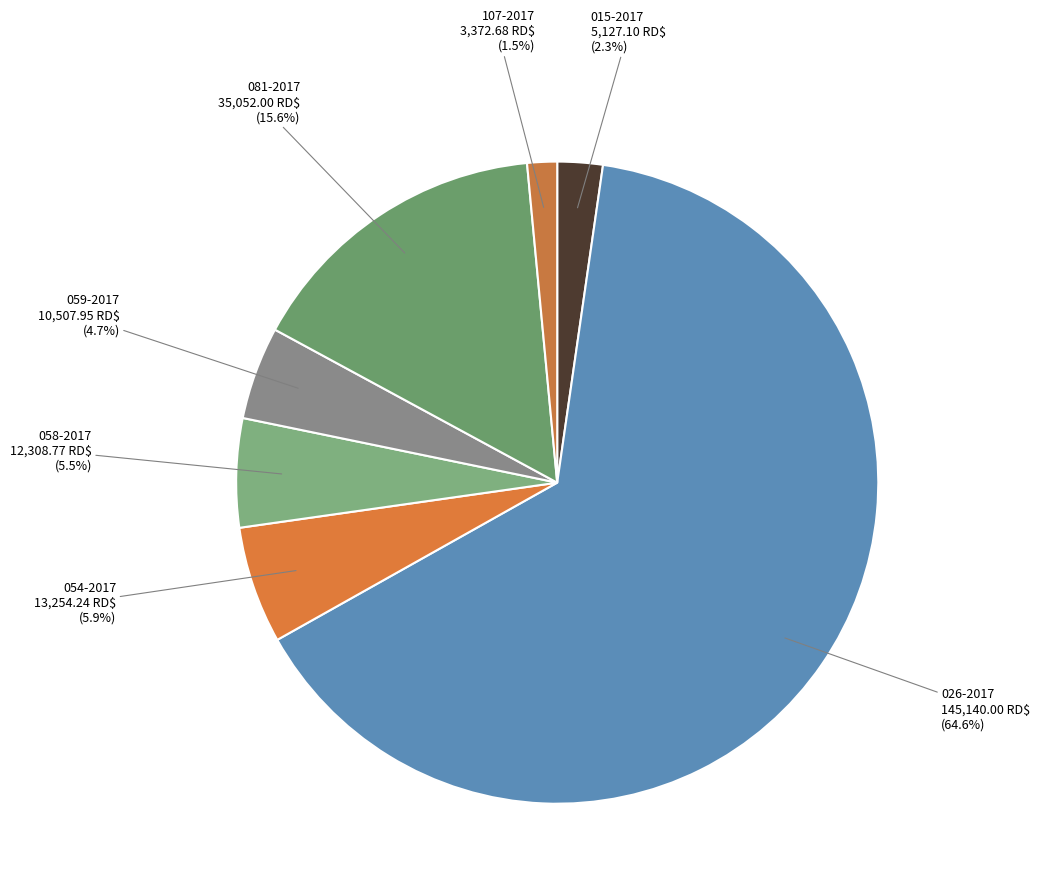

Does 015-2017 represent more than half of the total?

No